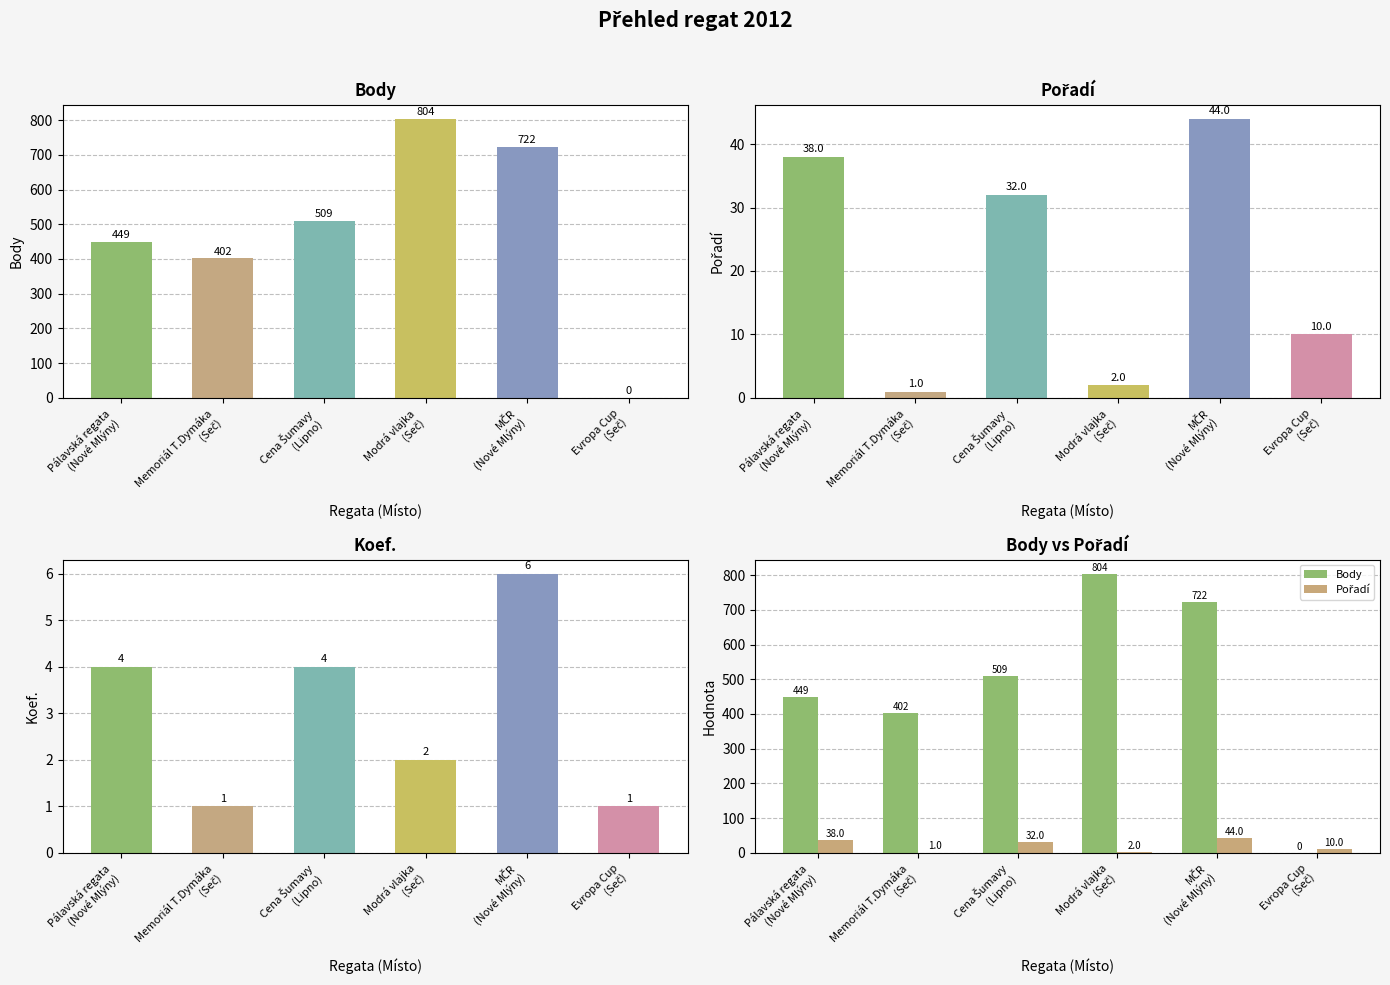

What is the label of the 6th bar from the right?

Pálavská regata
(Nové Mlýny)